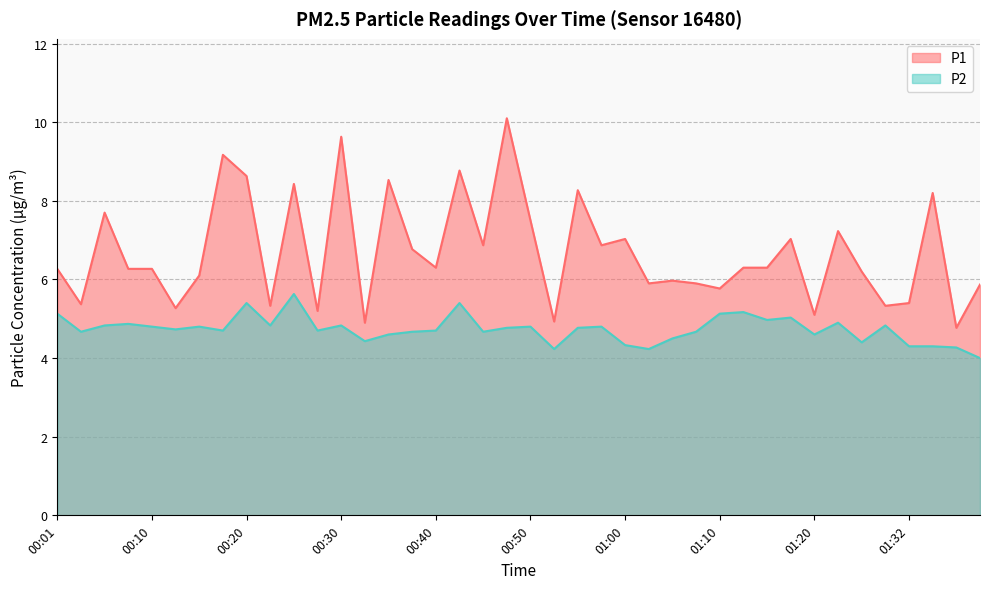

Which series has the largest total across all categories?

P1